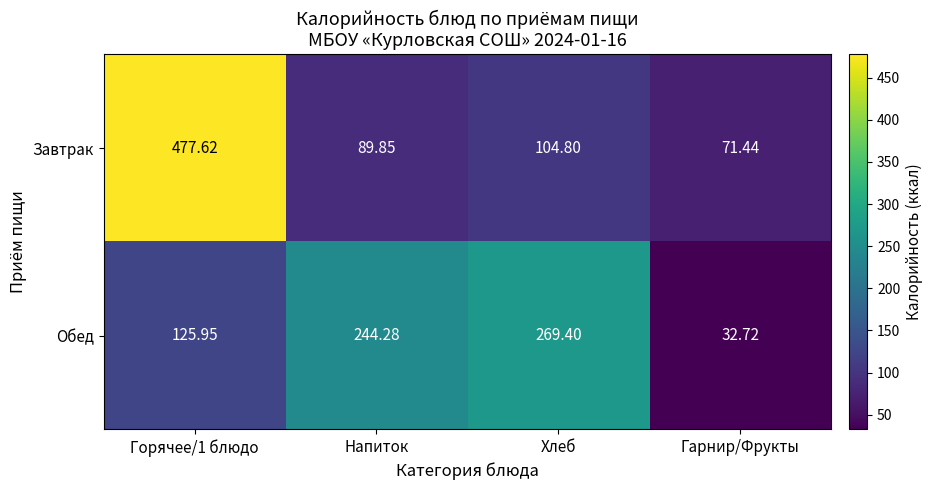

List the series in order of their overall mean, lowest first.

Обед, Завтрак